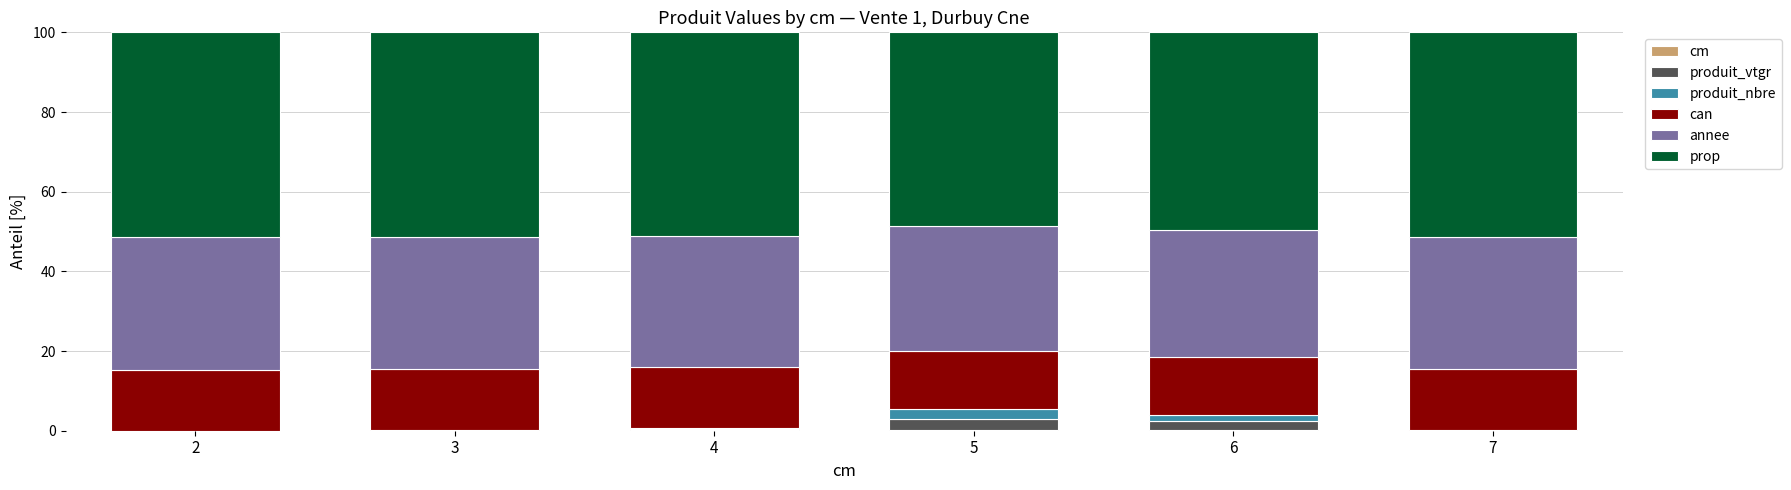

Rank the series at 6 from highest to lowest value.

prop, annee, can, produit_vtgr, produit_nbre, cm